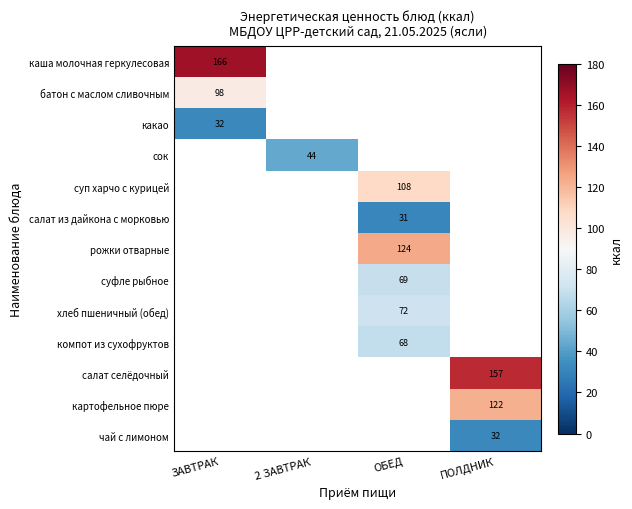

True or false: салат селёдочный has a value of 59 at ПОЛДНИК.

False